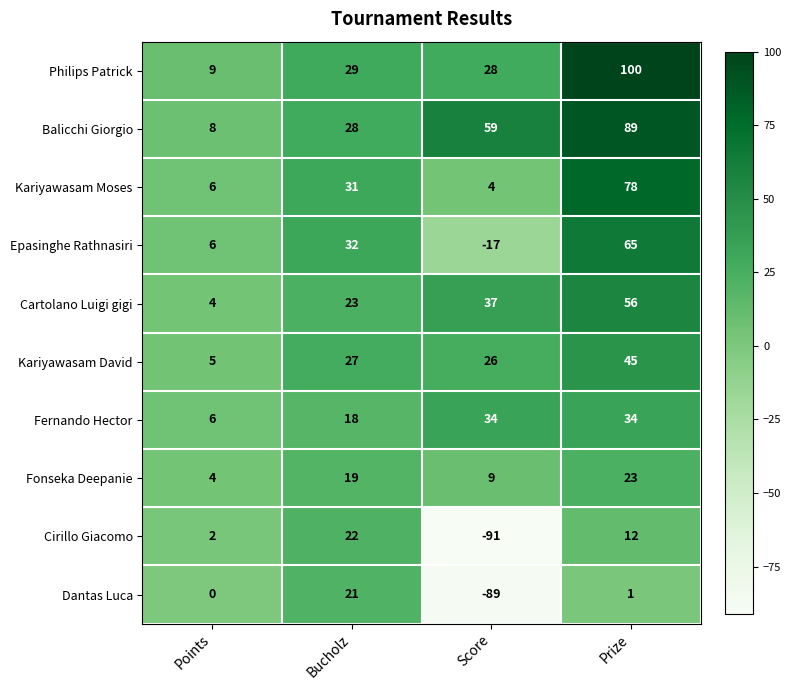

Where is Epasinghe Rathnasiri nearest to the value 24?

Bucholz